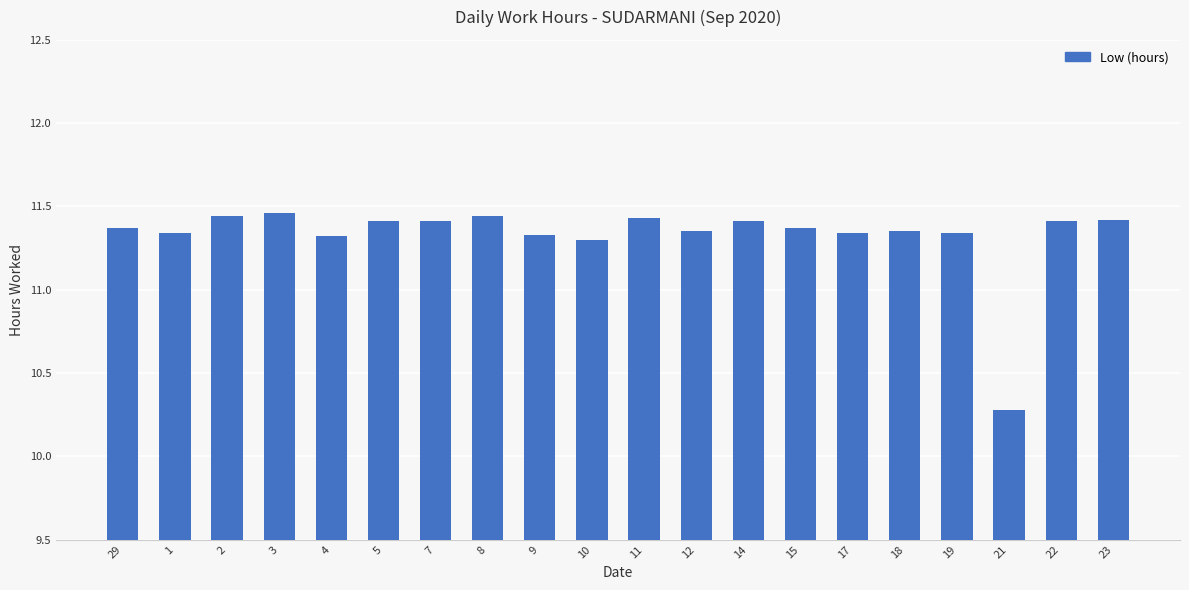

What is the sum of the values at 2 and 9?

22.8